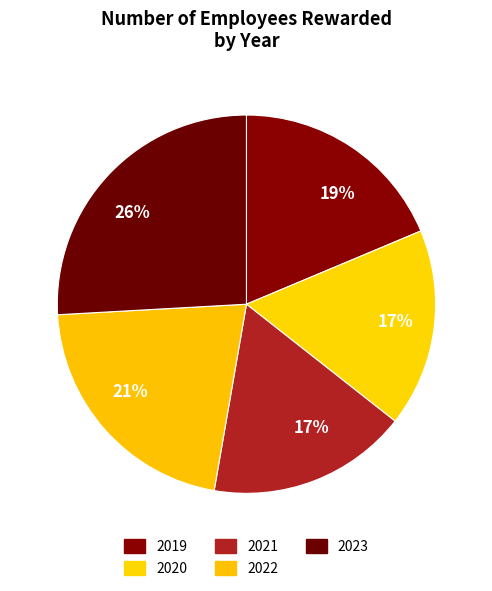

Count the number of slices in the pie.

5